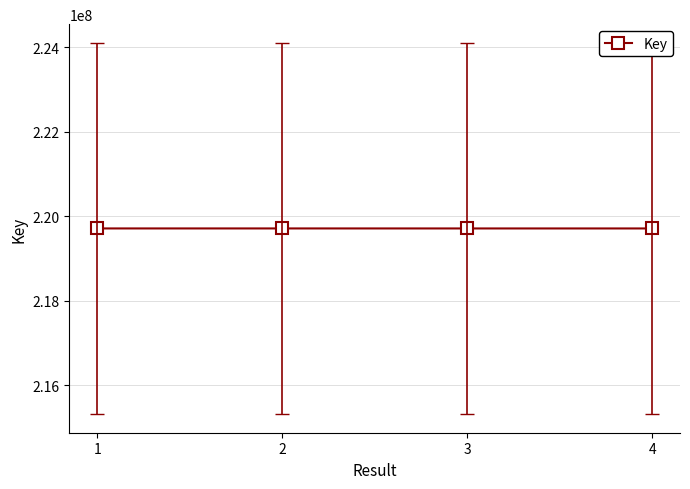

Does the chart have visible grid lines?

Yes